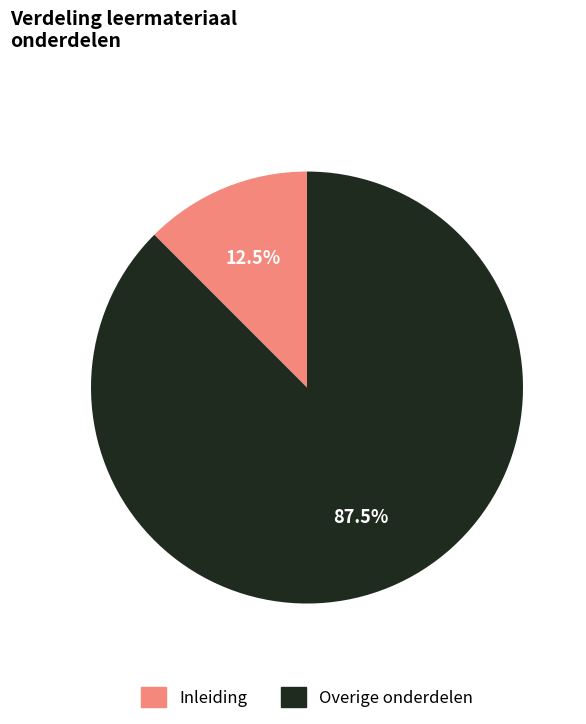

Is Inleiding the majority of the pie?

No